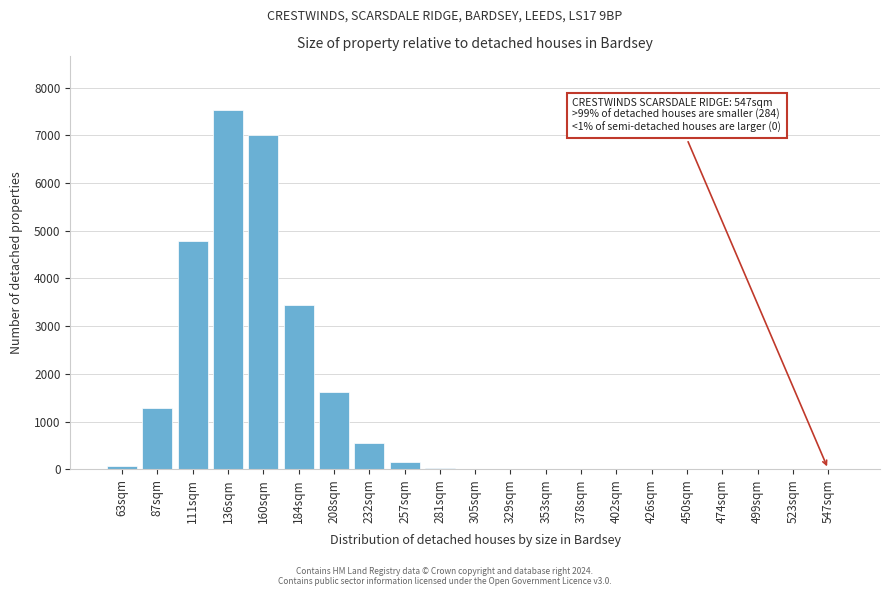

What is the sum of all values?

26473